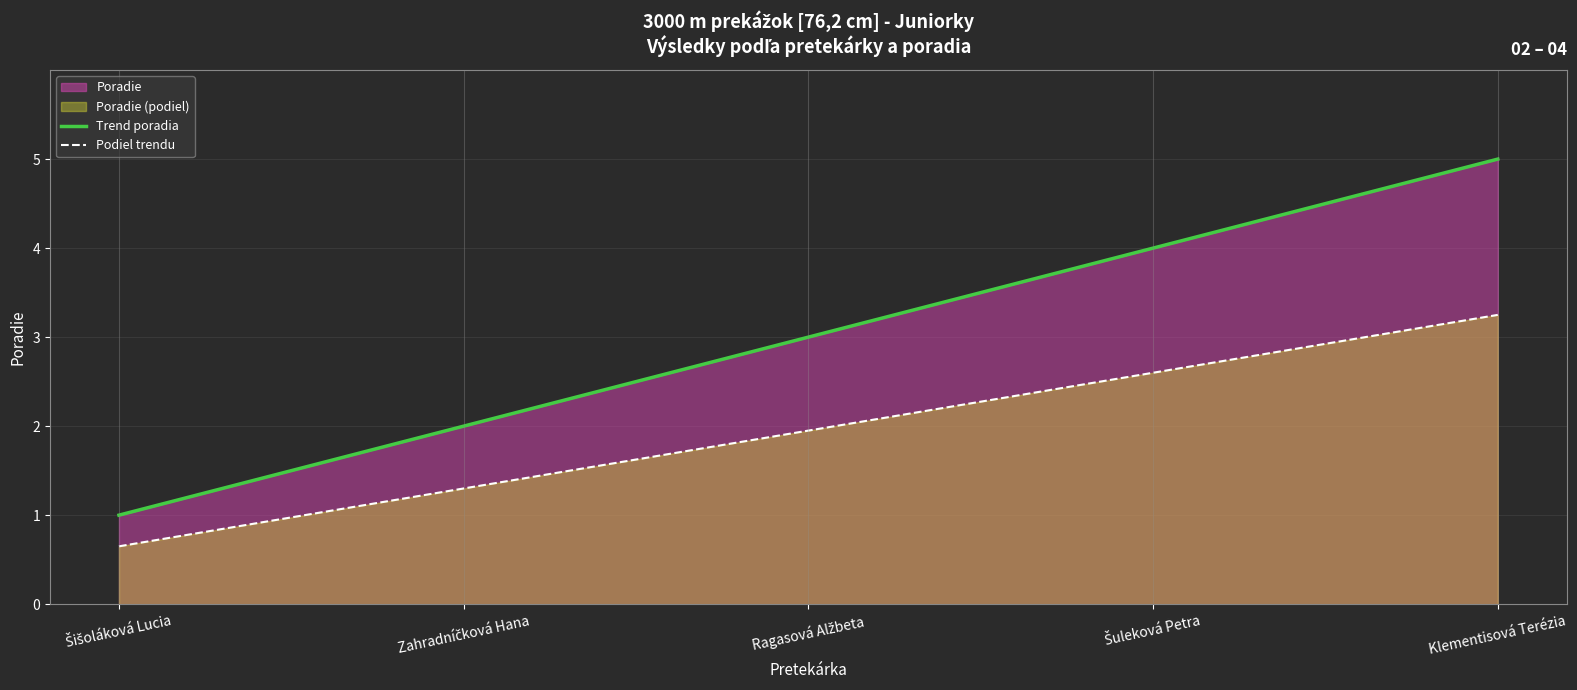

True or false: the data has more than 0 interior local peaks.

False